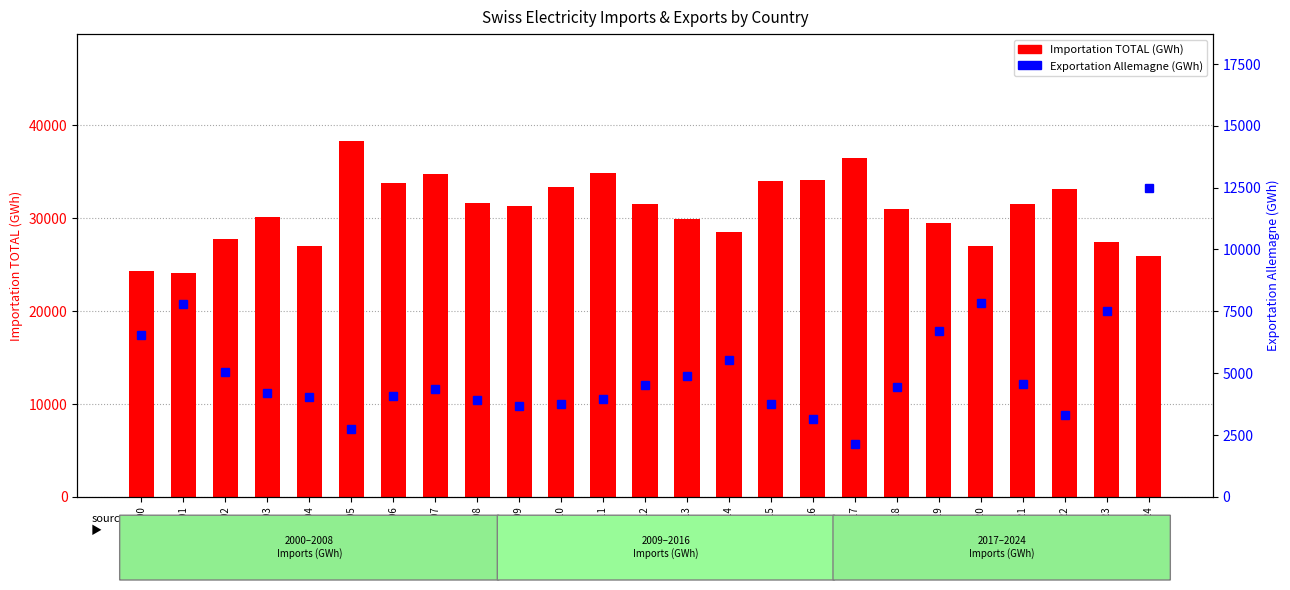

What is the difference between the Importation TOTAL (GWh) values at 2023 and 2017?

9034